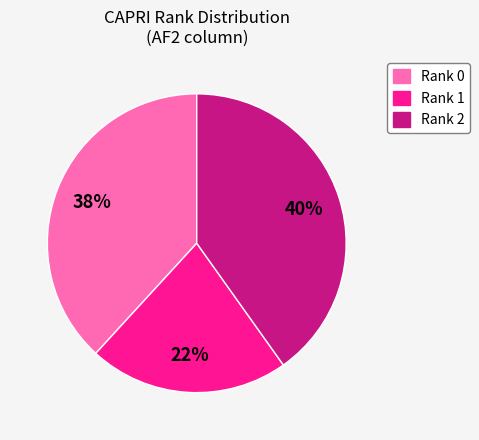

Is there a majority slice in this chart?

No